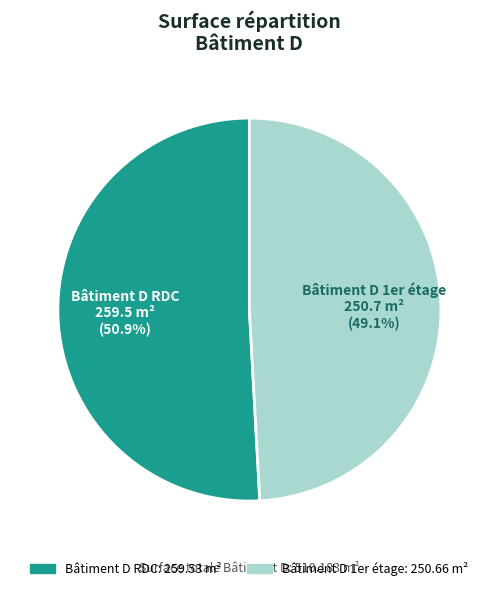

To the nearest percent, what is the average slice percentage?

50%